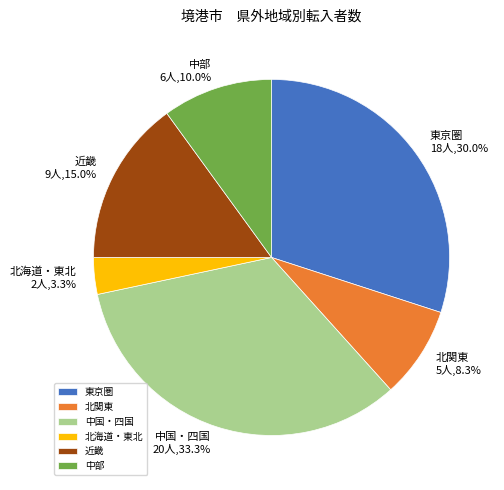

Which slice is the smallest?

北海道・東北